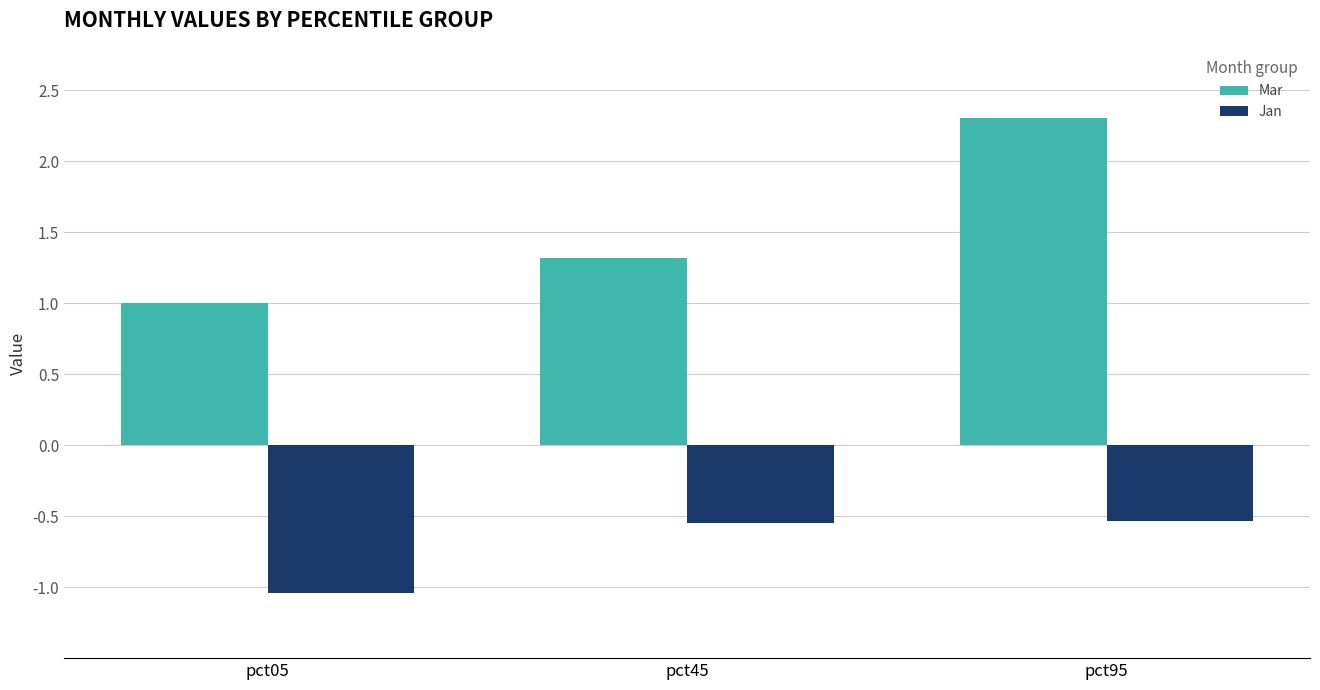

Where is Mar nearest to the value 1?

pct05